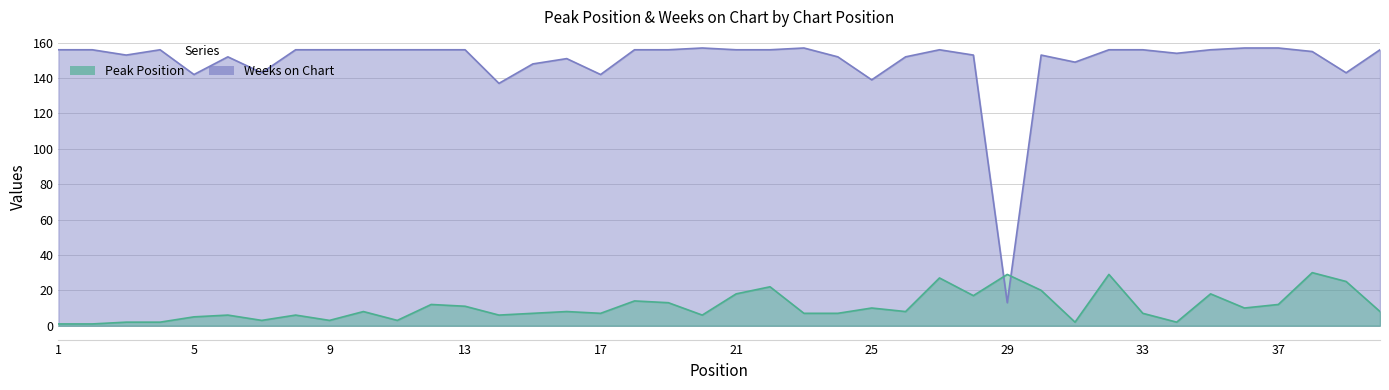

What is the total value across all series at 34?

156